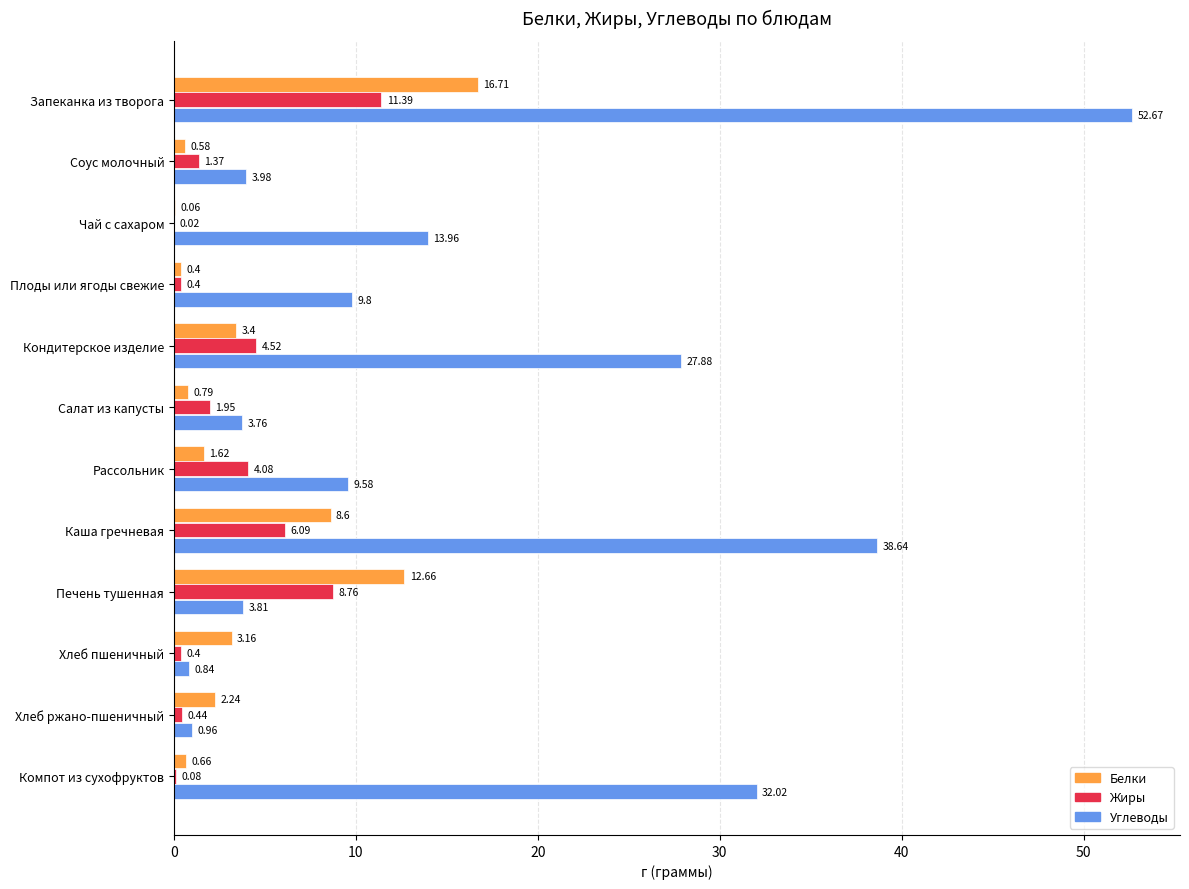

What is the sum of the Белки values at Запеканка из творога and Кондитерское изделие?

20.1